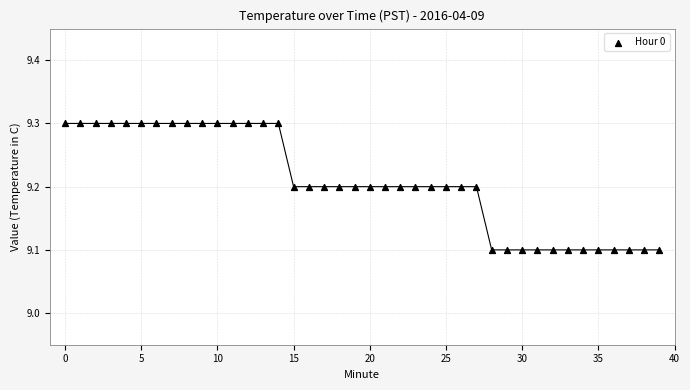

How many data points are displayed?

40